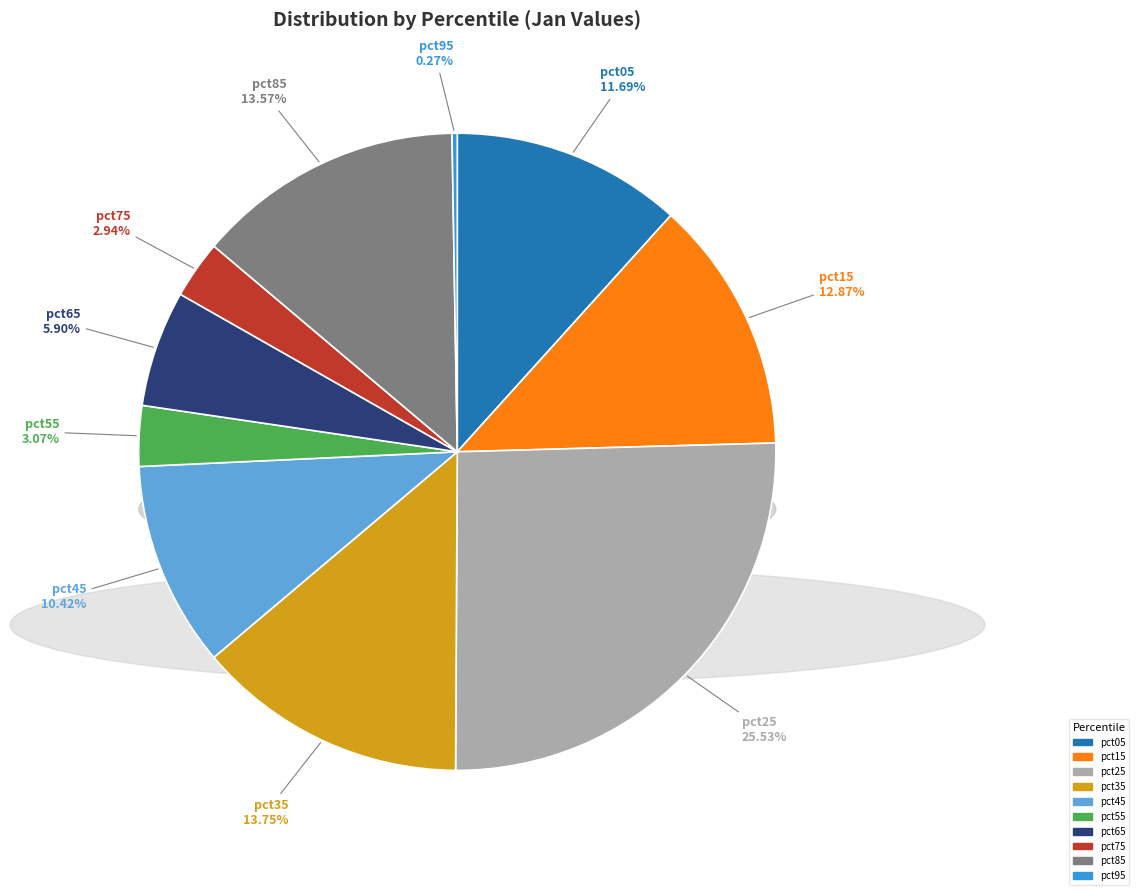

True or false: pct75 accounts for 3% of the total.

True